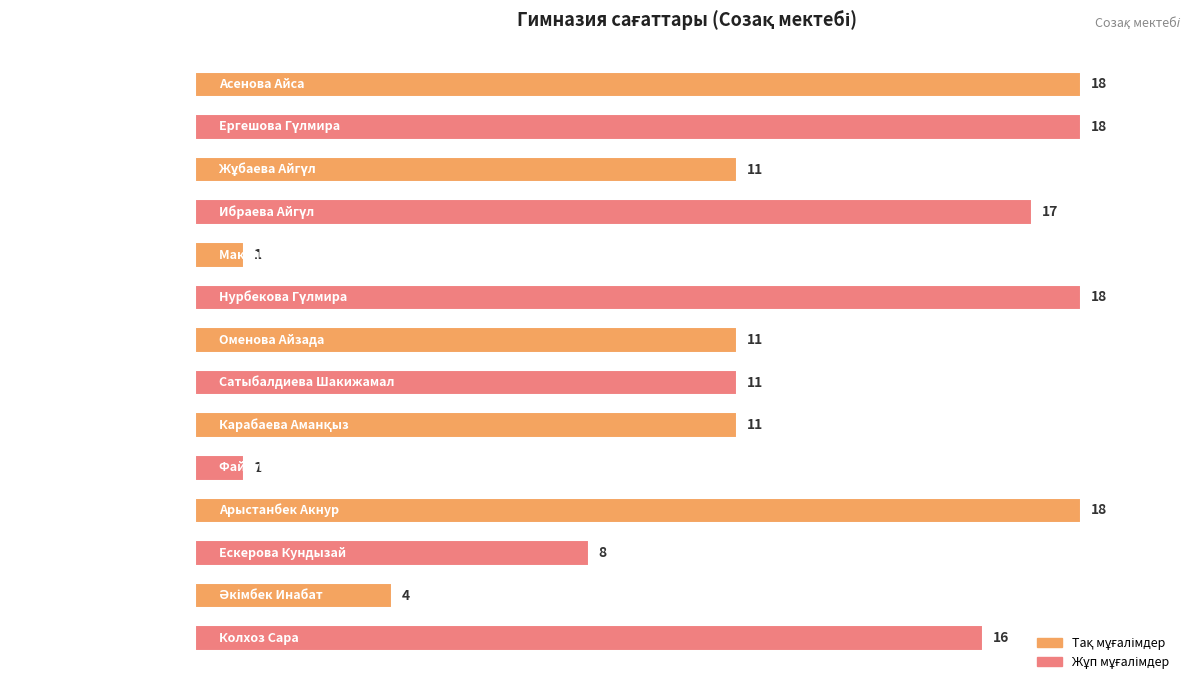

What is the difference between the maximum and second lowest values?

17